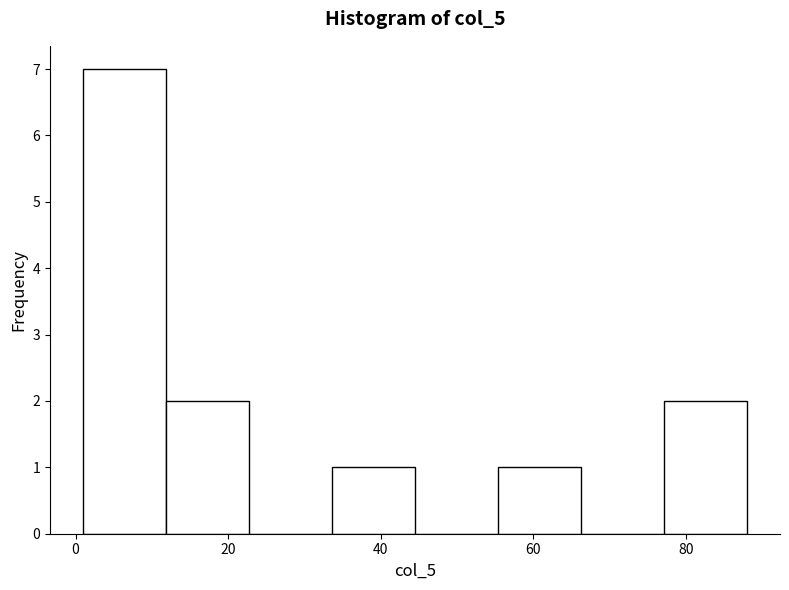

What is the height of the bar covering 34 to 44 on the x-axis? Neither the bar edges nor the heights are printed on the chart, so give them approximately, as read against the axes.

1